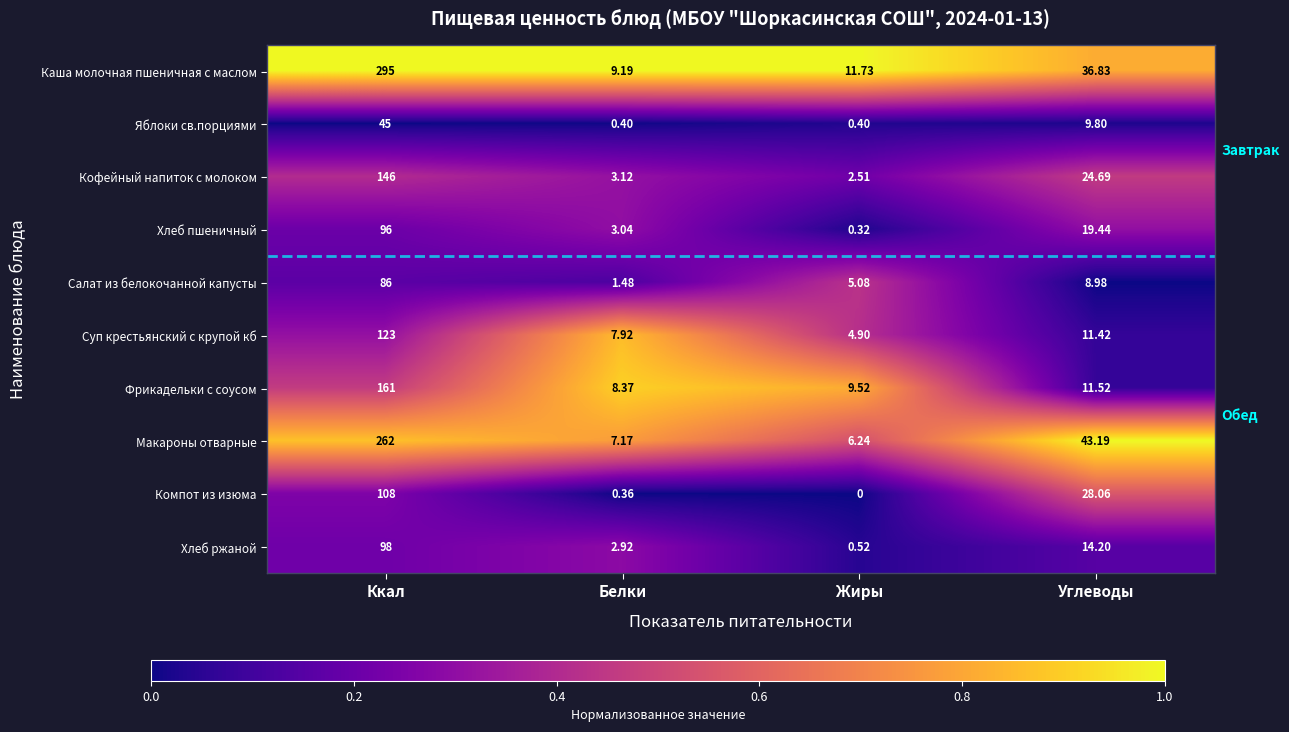

Between Ккал and Жиры, which series saw the biggest shift?

Каша молочная пшеничная с маслом